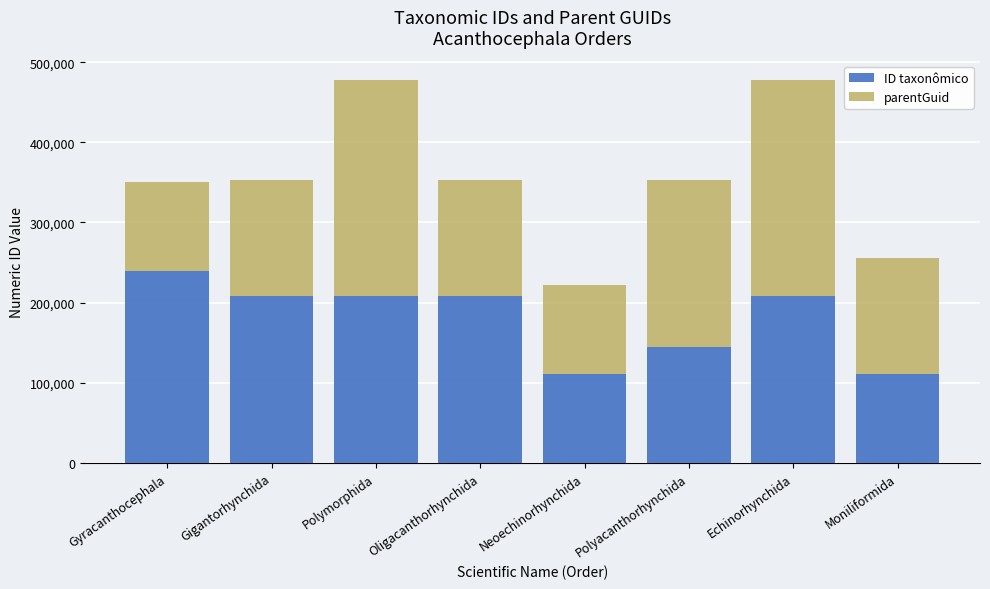

What is the total value across all series at Gigantorhynchida?

352741